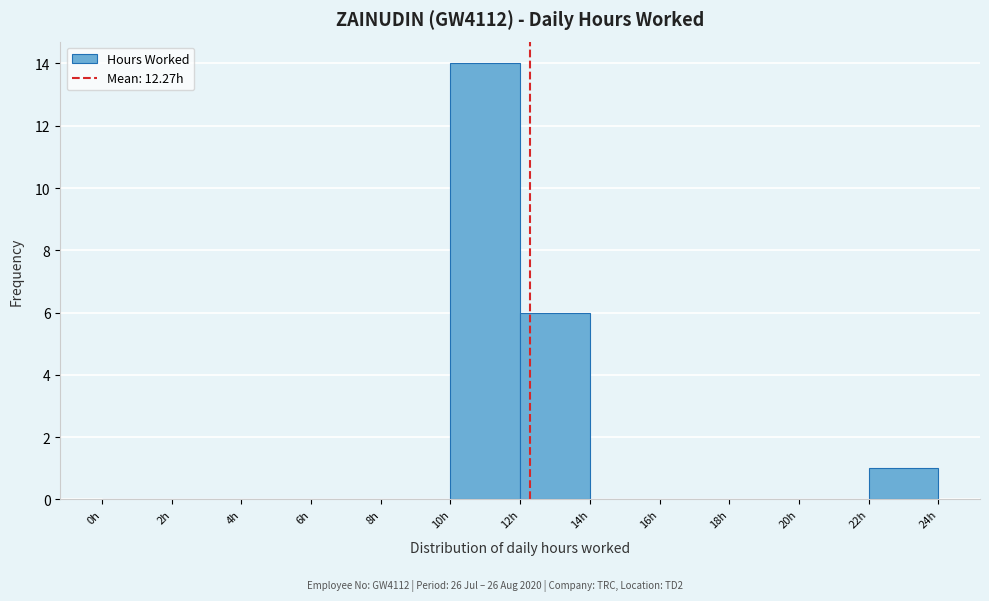

Reading left to right, transcribe this chart: for each bar, give the range it covers on the x-axis and its height. The values are not printed on the chart, so give them approximately, as read against the axis.

0 to 2: 0
2 to 4: 0
4 to 6: 0
6 to 8: 0
8 to 10: 0
10 to 12: 14
12 to 14: 6
14 to 16: 0
16 to 18: 0
18 to 20: 0
20 to 22: 0
22 to 24: 1